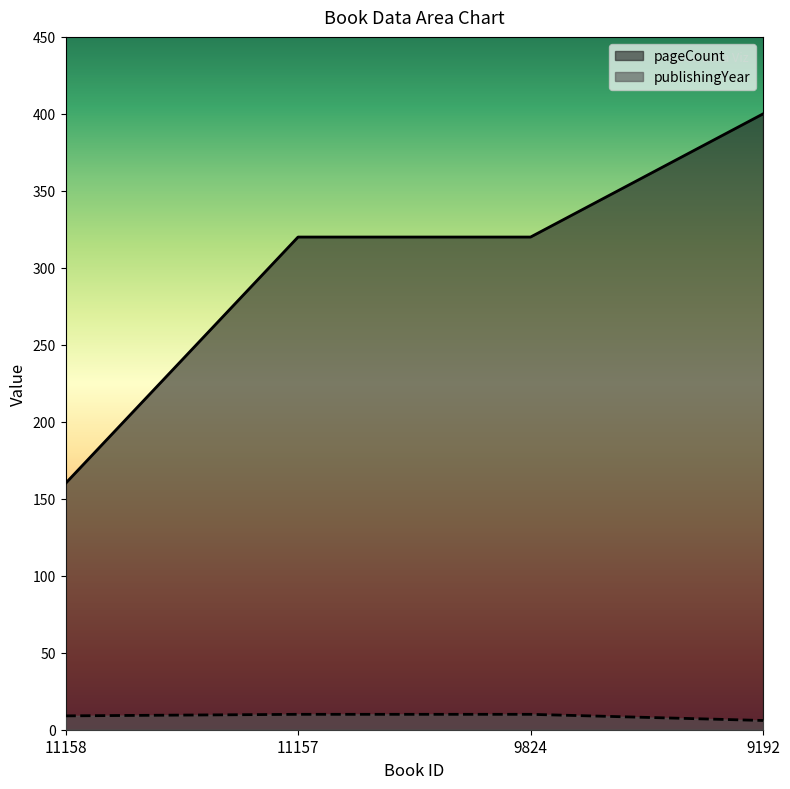

True or false: pageCount and publishingYear intersect in this chart.

False